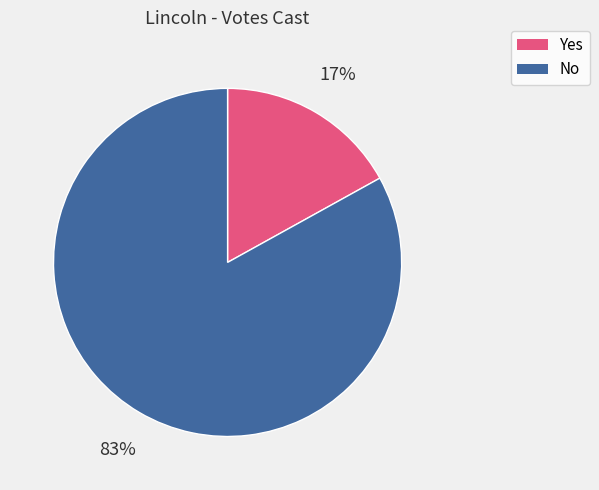

What is the ratio of the value at No to the value at Yes?

4.9